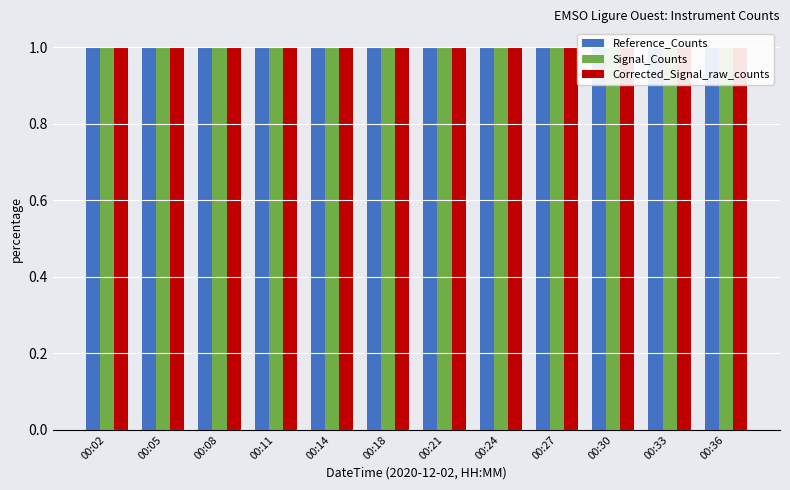

At which label does Signal_Counts reach its peak?

00:08